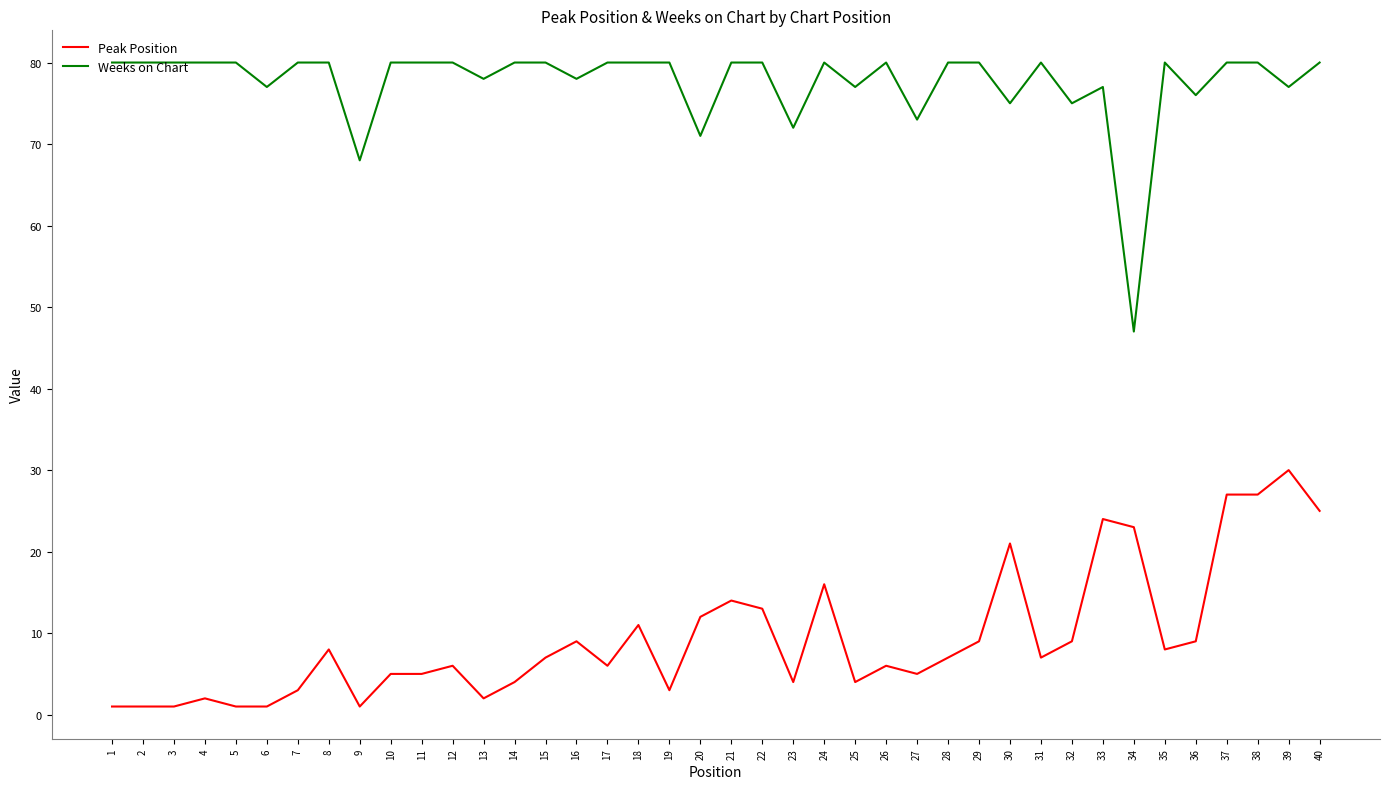

What is the highest value of the Weeks on Chart series?

80